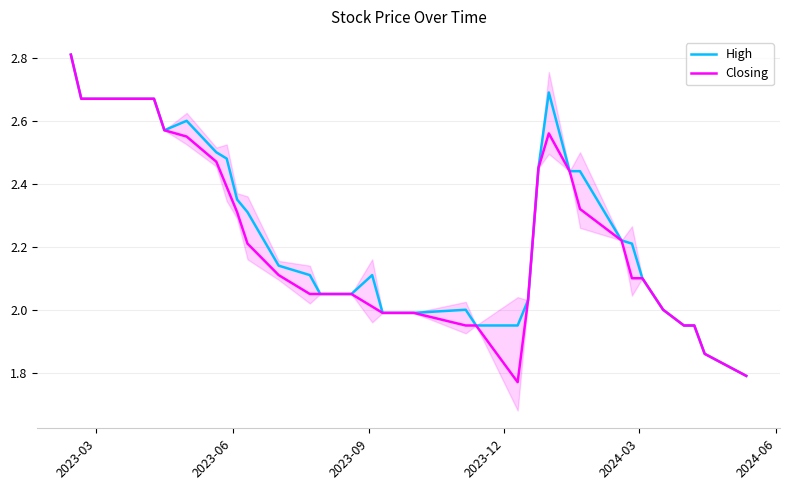

True or false: High and Closing cross at least once.

False